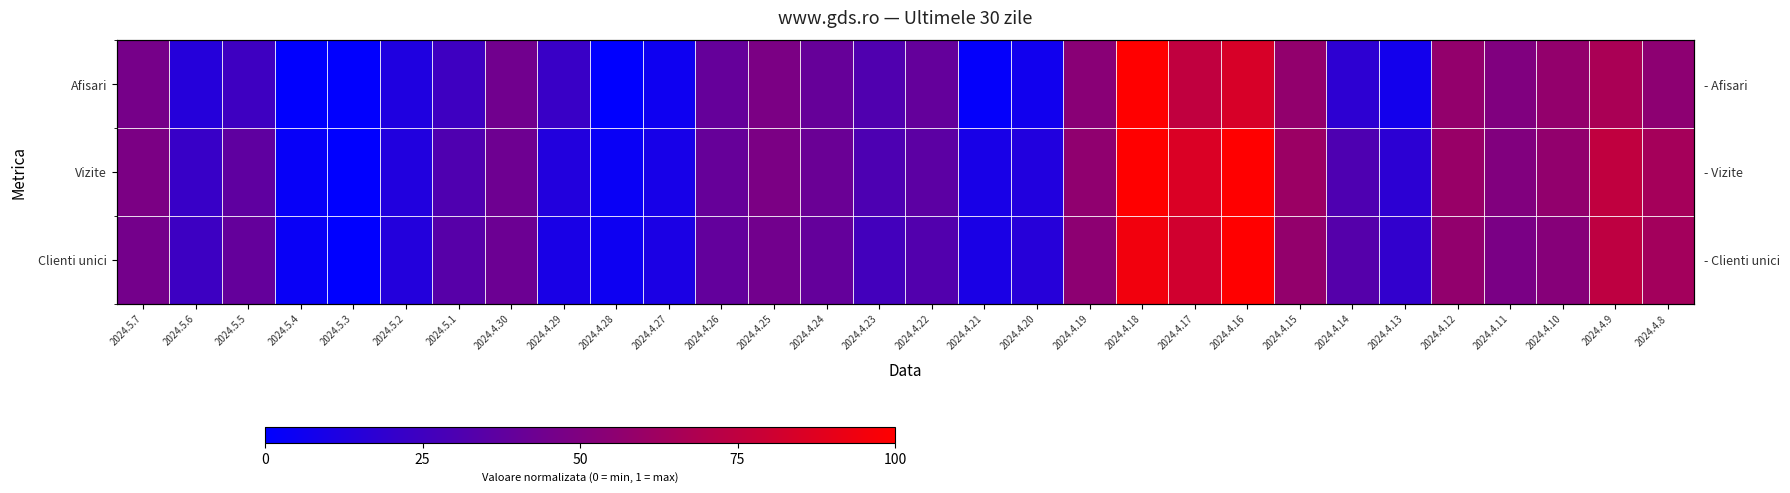

What is the spread (max minus min) of values at 2024.5.1?

0.1